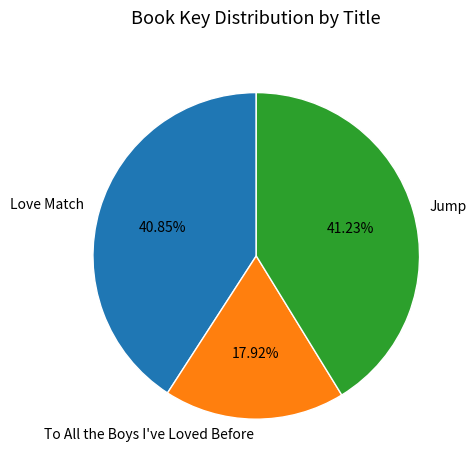

True or false: To All the Boys I've Loved Before accounts for 23% of the total.

False